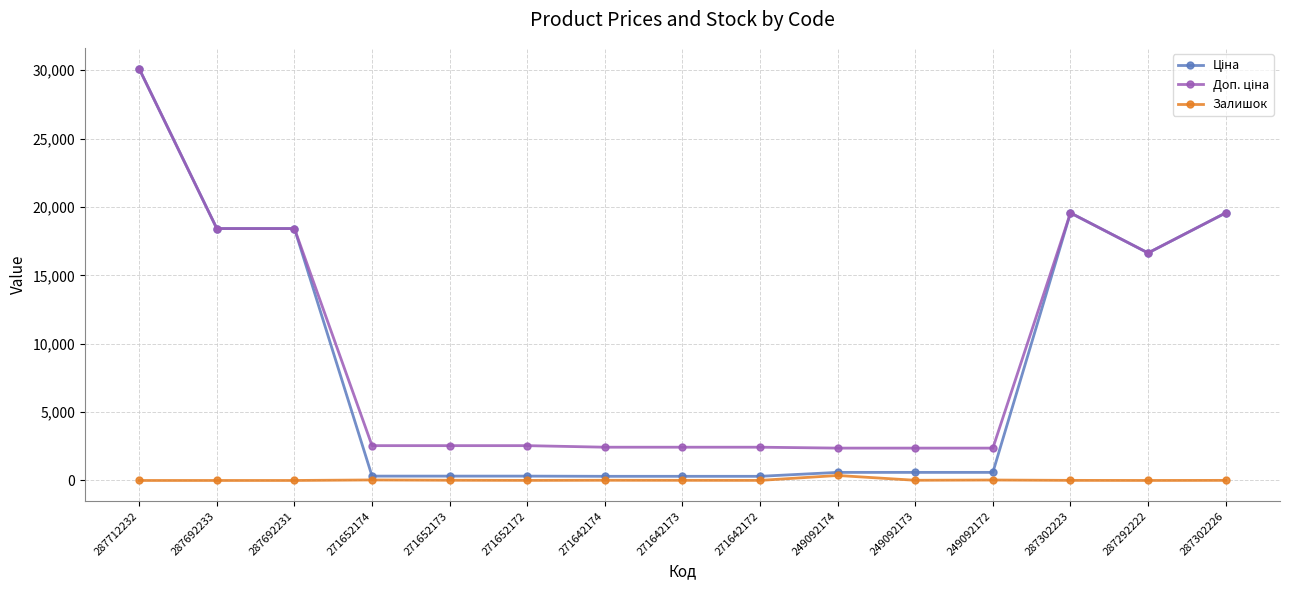

What is the maximum value shown in the chart?

30102.8